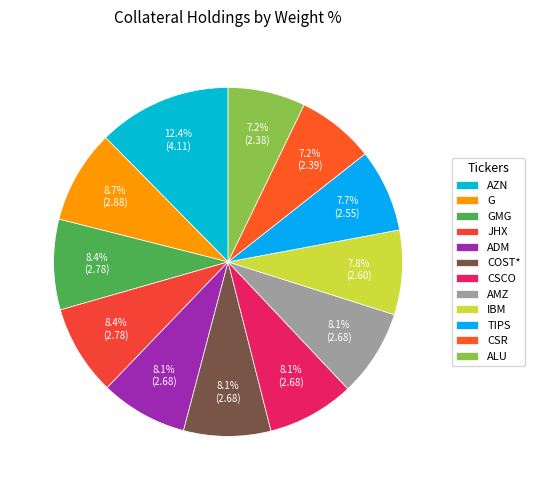

To the nearest percent, what percentage of the pie is COST*?

8%